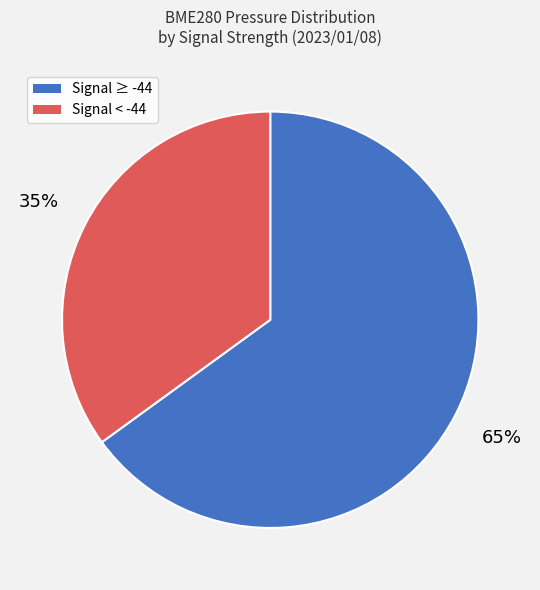

To the nearest percent, what is the difference between the largest and smallest slice percentages?

30%